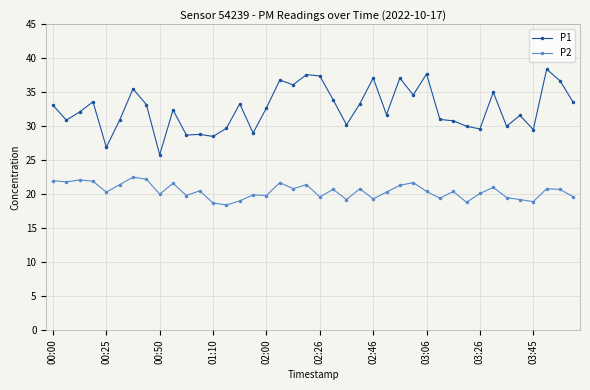

True or false: P1 and P2 intersect in this chart.

False